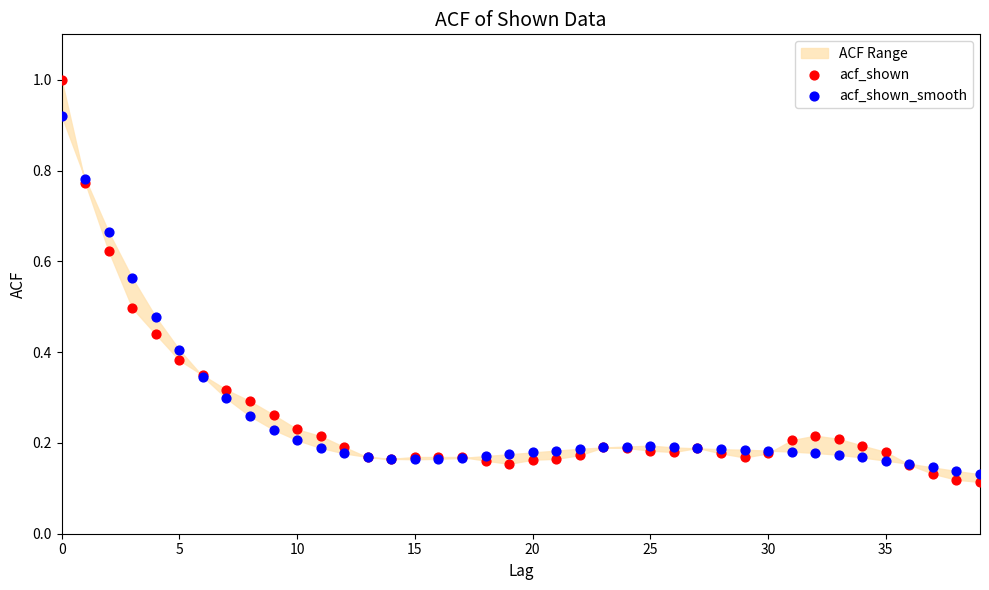

Which series contains the highest Y value?

acf_shown